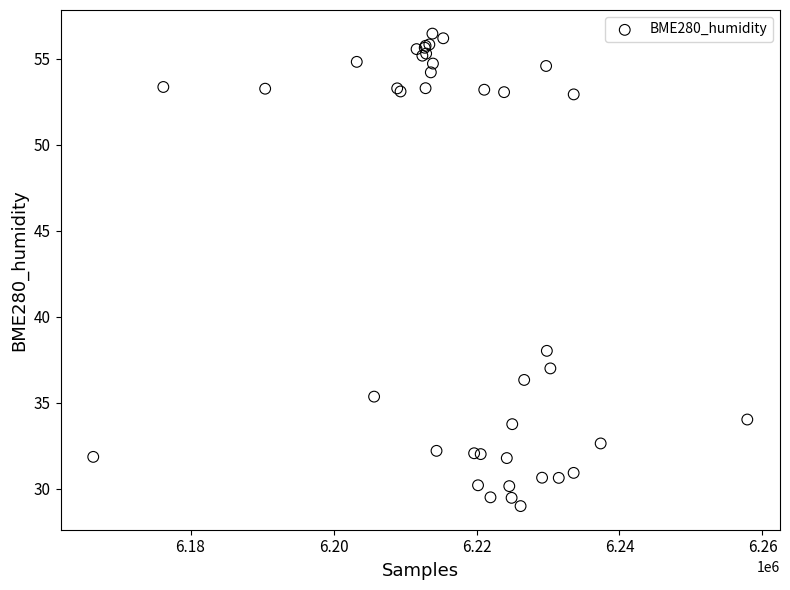

What Y value in the scatter plot is closest to 42?

38.0